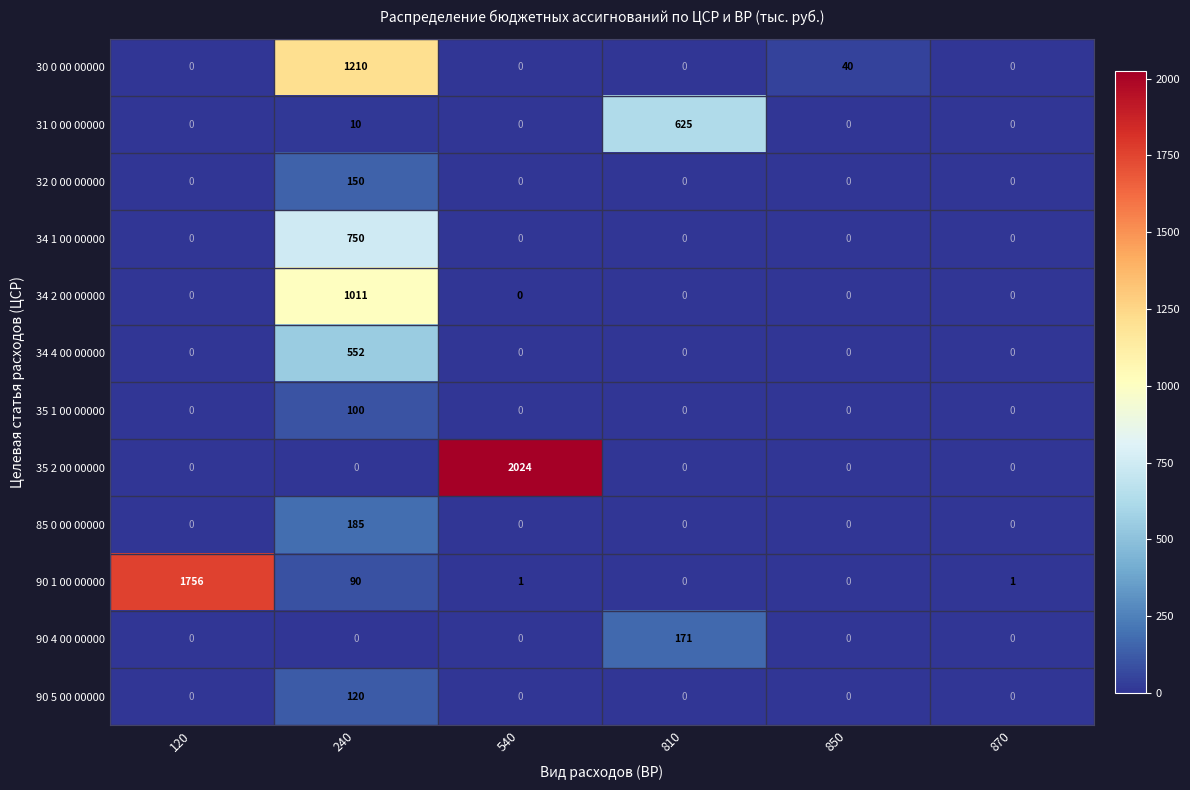

What is the total value across all series at 540?

2025